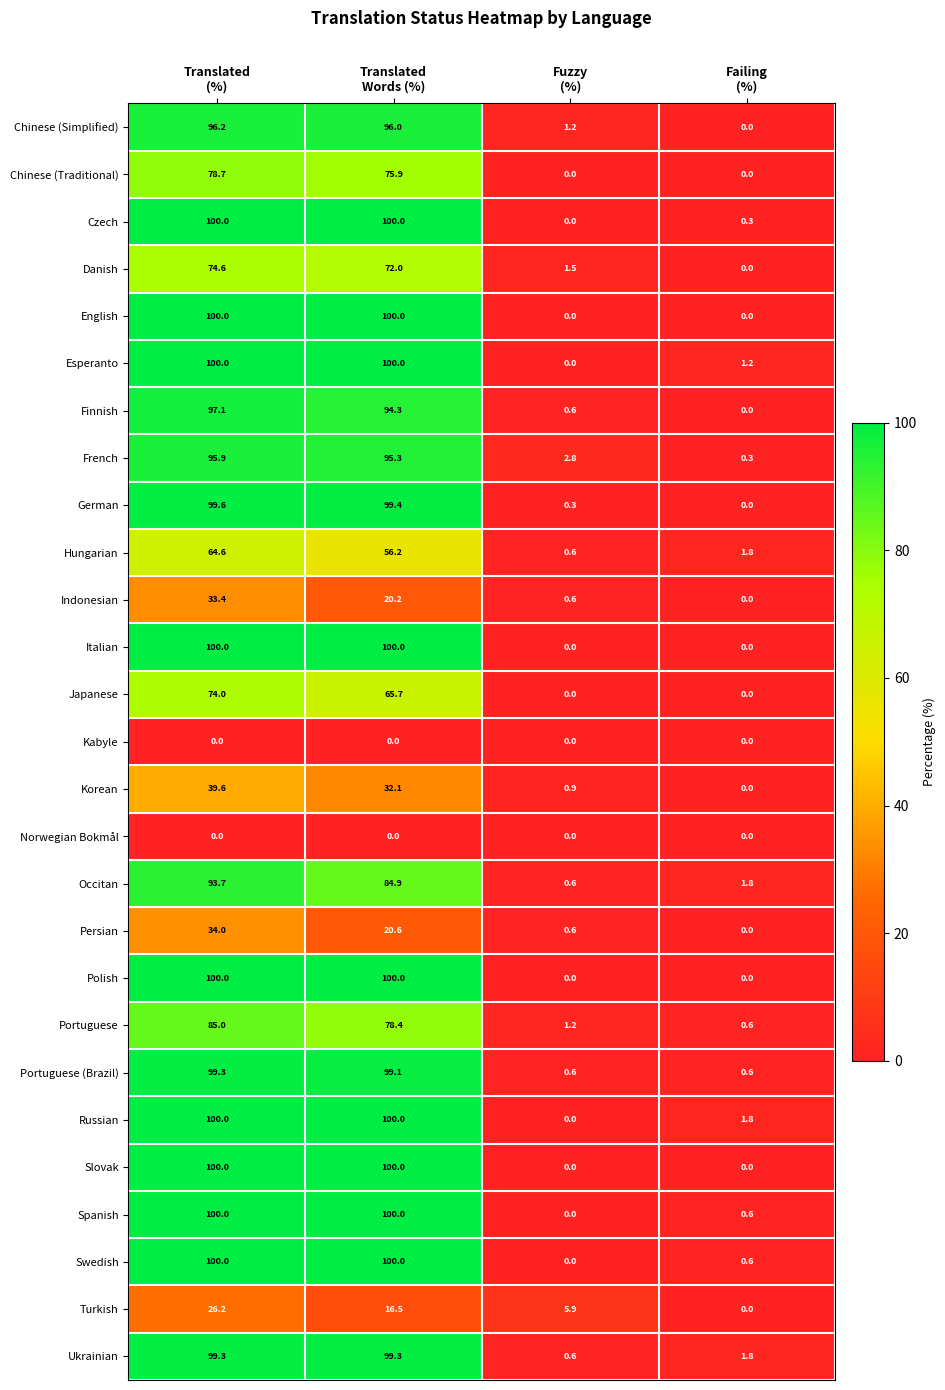

What is the greatest value displayed?

100.0